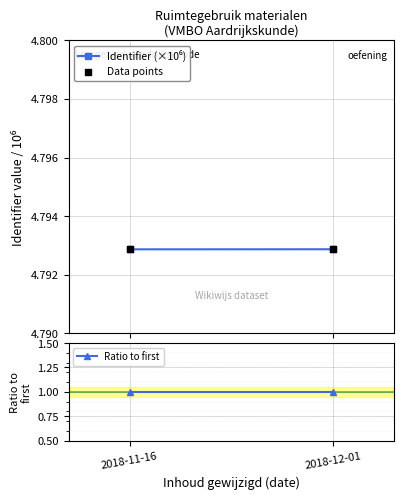

At which category is the sum across all series the highest?

2018-12-01